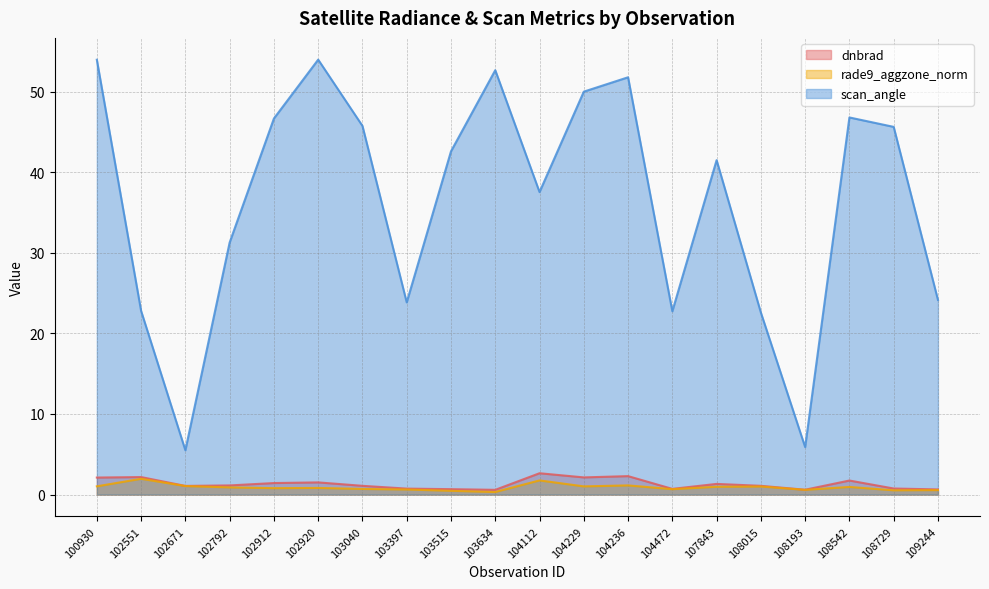

Which category has the lowest value in the rade9_aggzone_norm series?

103634